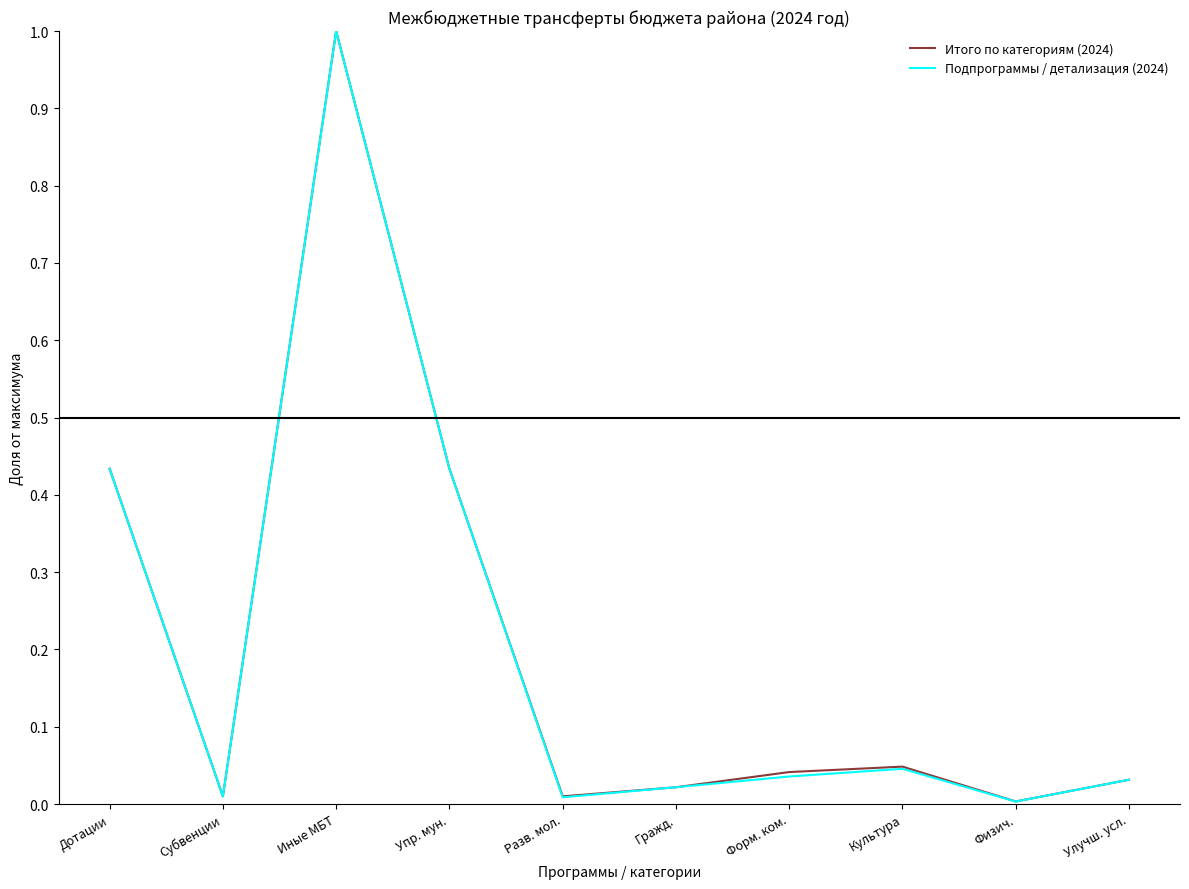

Count the number of data series in this chart.

2